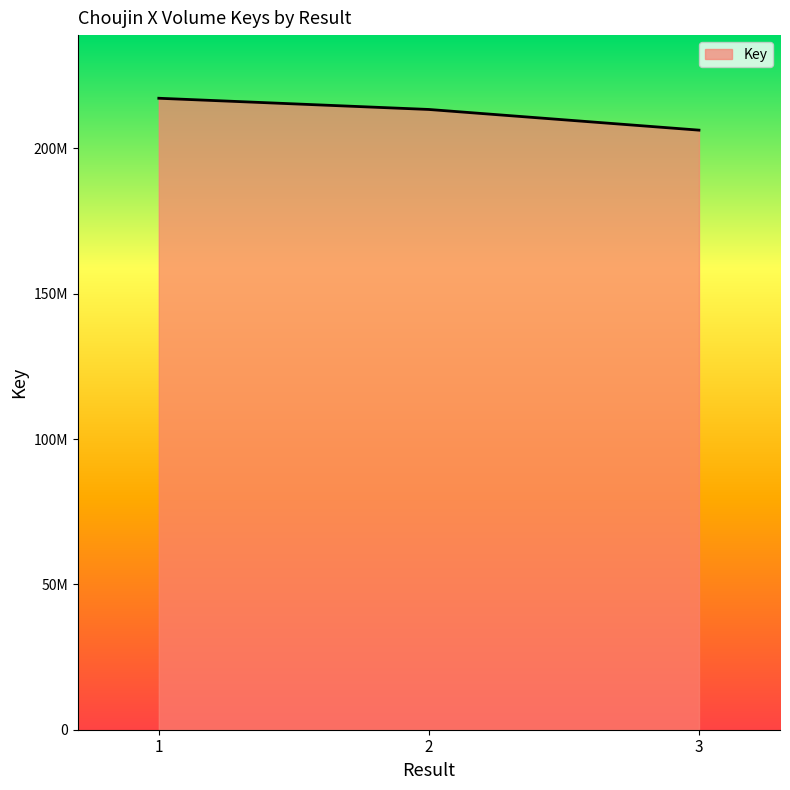

Reading left to right, extract all data points from this chart.

1=217215438	2=213359365	3=206245999